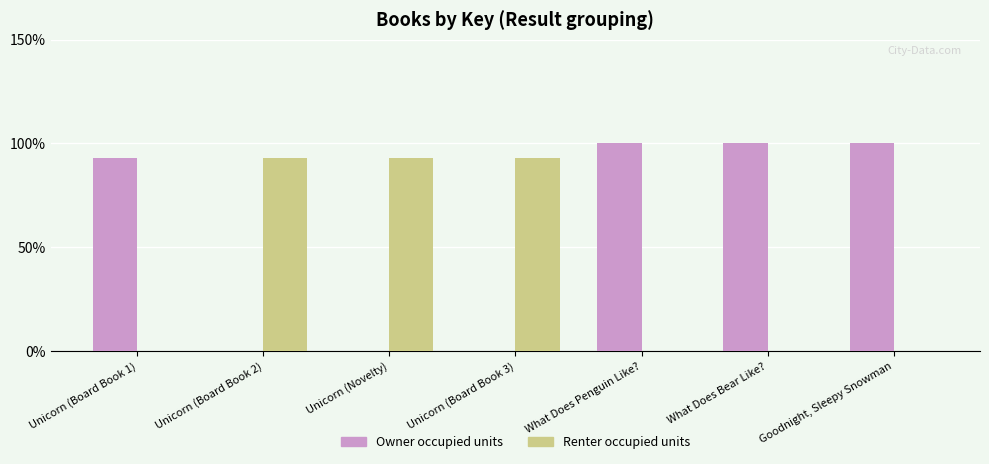

Is it true that Renter occupied units equals 92.8 at Unicorn (Novelty)?

True